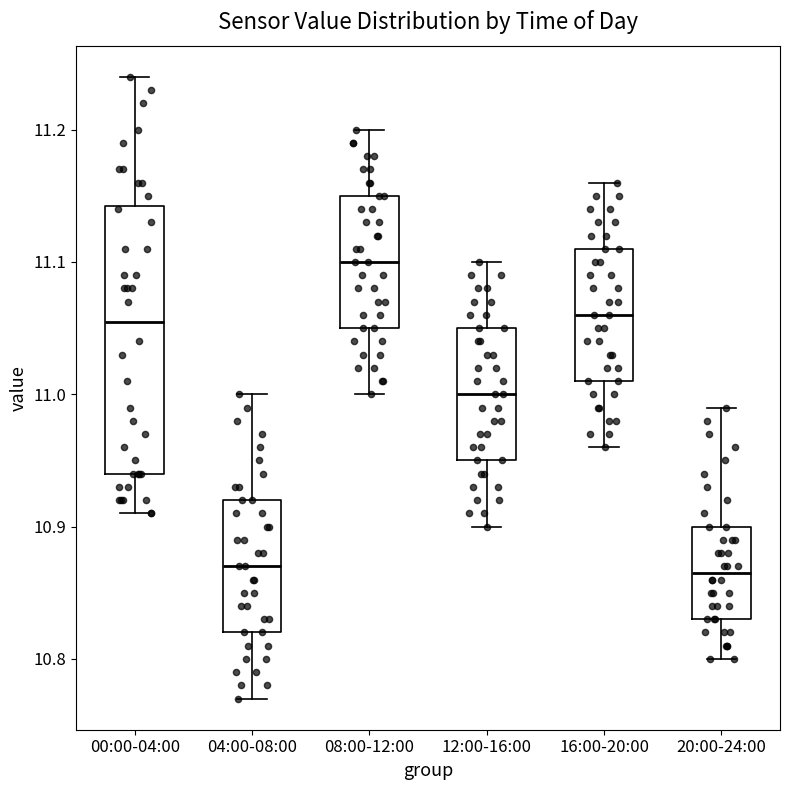

Comparing the boxes themselves (not the whiskers), which one is the tallest?

00:00-04:00